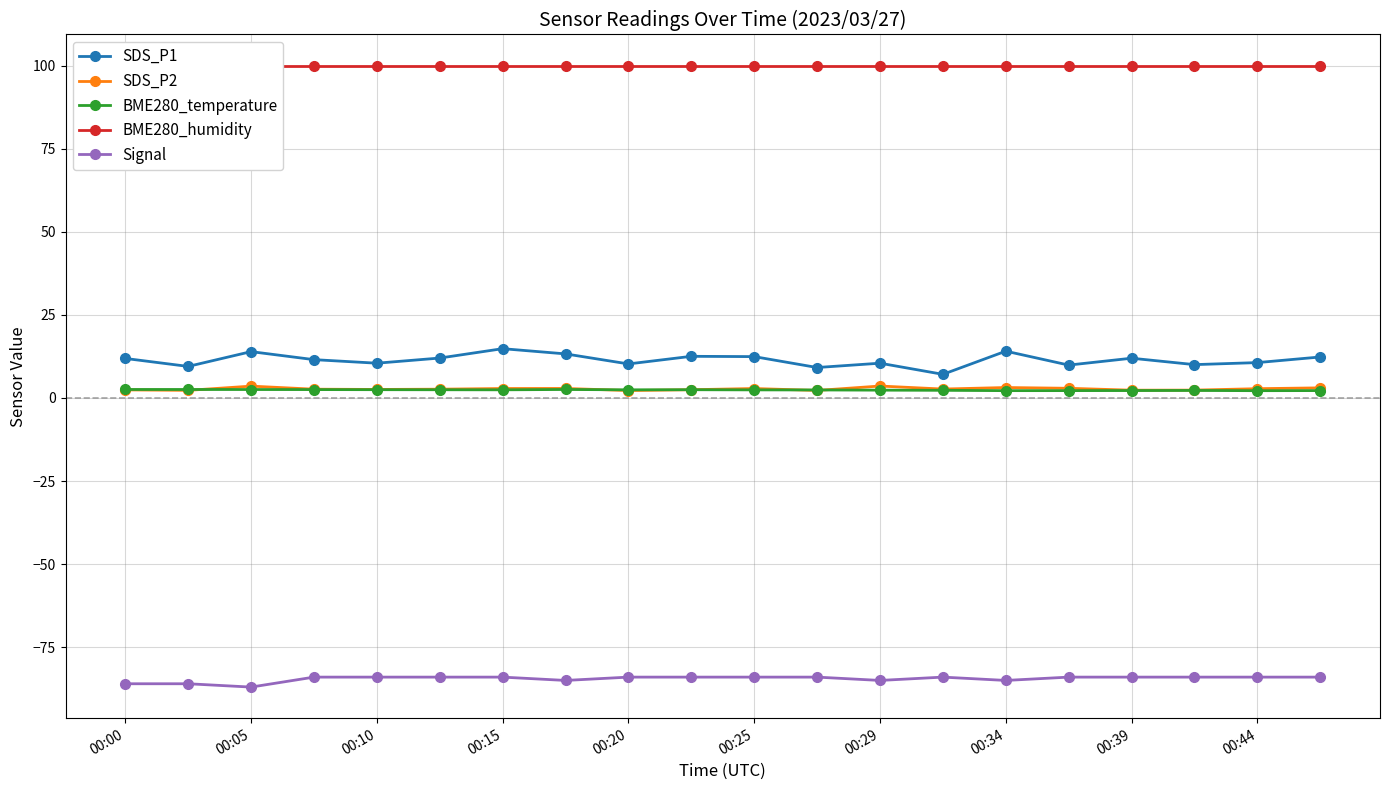

True or false: SDS_P1 and BME280_temperature intersect in this chart.

False